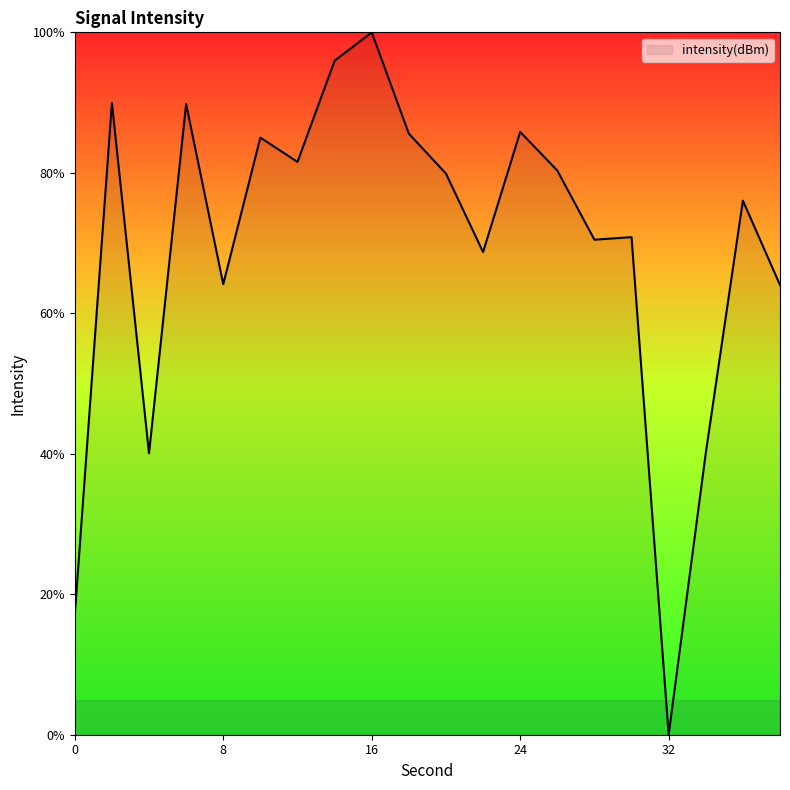

What is the greatest value displayed?

100.0